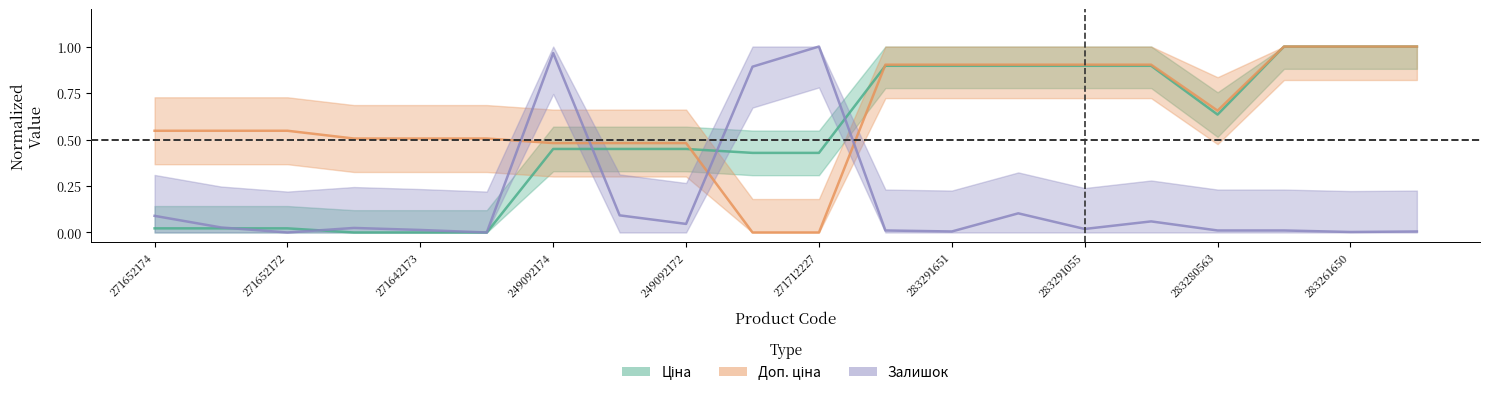

What is the maximum value shown in the chart?

1.0